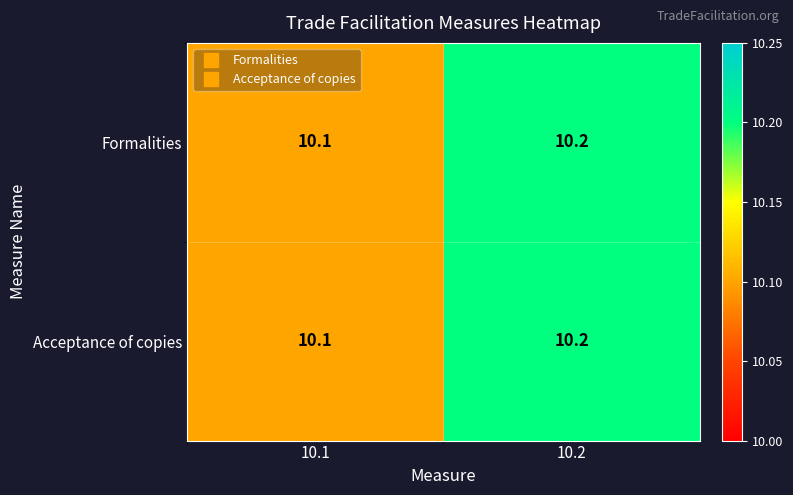

What is the sum of the Acceptance of copies values at 10.2 and 10.1?

20.3